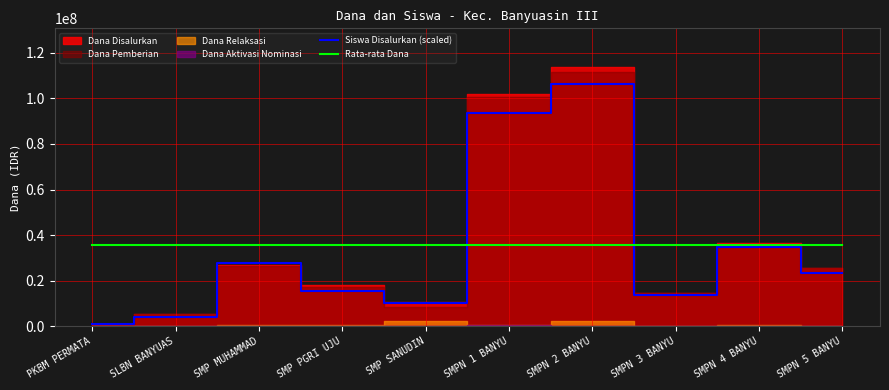

At which label does Siswa Disalurkan (scaled) reach its minimum?

PKBM PERMATA